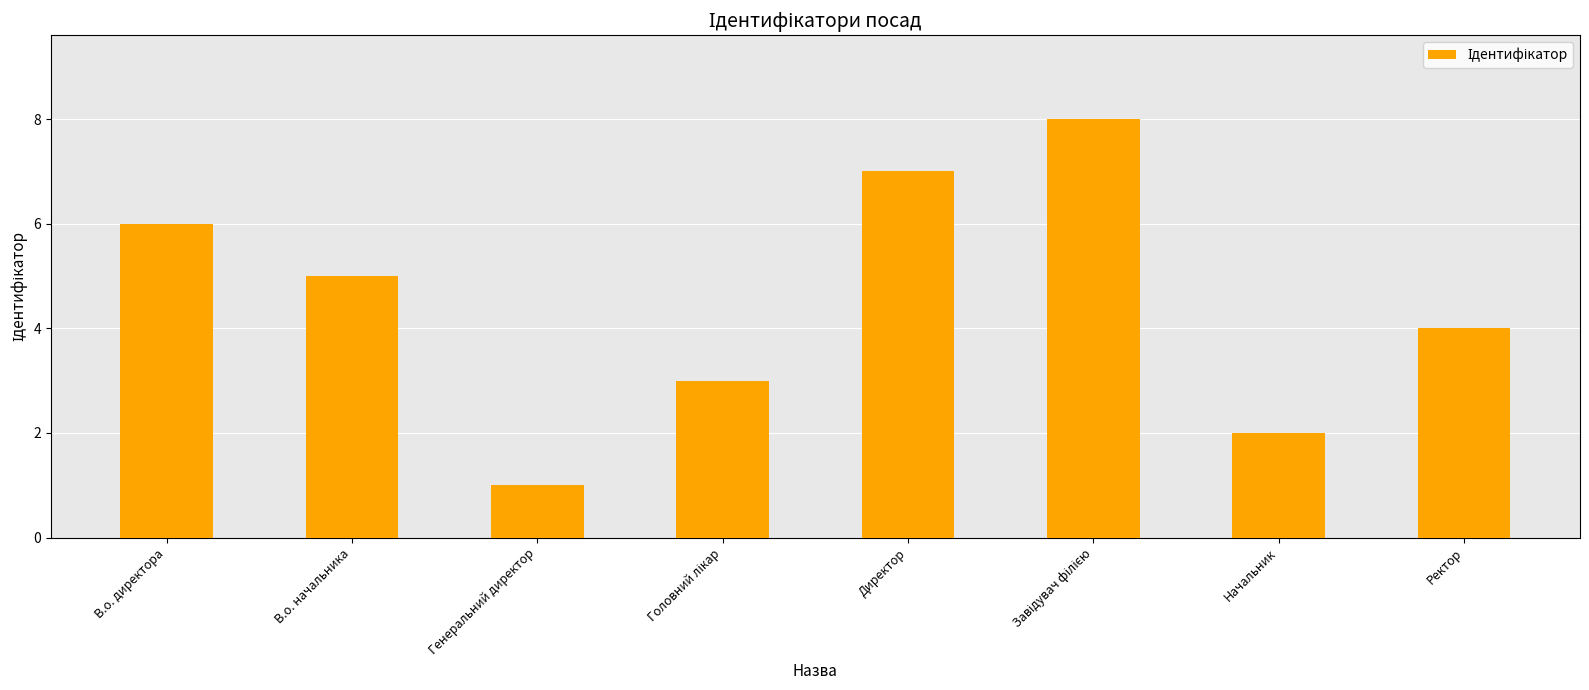

Reading left to right, extract all data points from this chart.

6	5	1	3	7	8	2	4